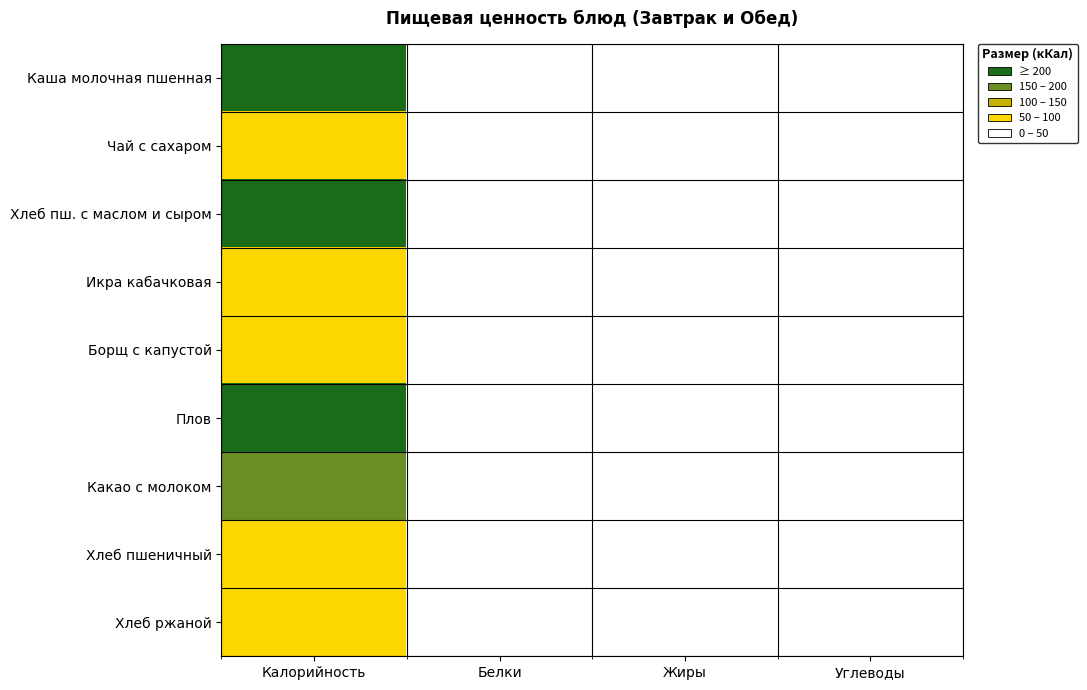

Reading left to right, list all the values displayed in this chart.

Каша молочная пшенная: Калорийность=236.0	Белки=8.4	Жиры=7.6	Углеводы=43.2
Чай с сахаром: Калорийность=63.3	Белки=0.2	Жиры=0.1	Углеводы=15.0
Хлеб пш. с маслом и сыром: Калорийность=205.0	Белки=7.1	Жиры=5.7	Углеводы=37.4
Икра кабачковая: Калорийность=66.0	Белки=1.1	Жиры=4.7	Углеводы=4.6
Борщ с капустой: Калорийность=64.3	Белки=2.3	Жиры=3.7	Углеводы=7.0
Плов: Калорийность=275.0	Белки=17.3	Жиры=9.3	Углеводы=30.1
Какао с молоком: Калорийность=154.0	Белки=3.8	Жиры=4.0	Углеводы=25.8
Хлеб пшеничный: Калорийность=85.0	Белки=3.0	Жиры=4.0	Углеводы=19.0
Хлеб ржаной: Калорийность=71.0	Белки=2.8	Жиры=0.5	Углеводы=14.6